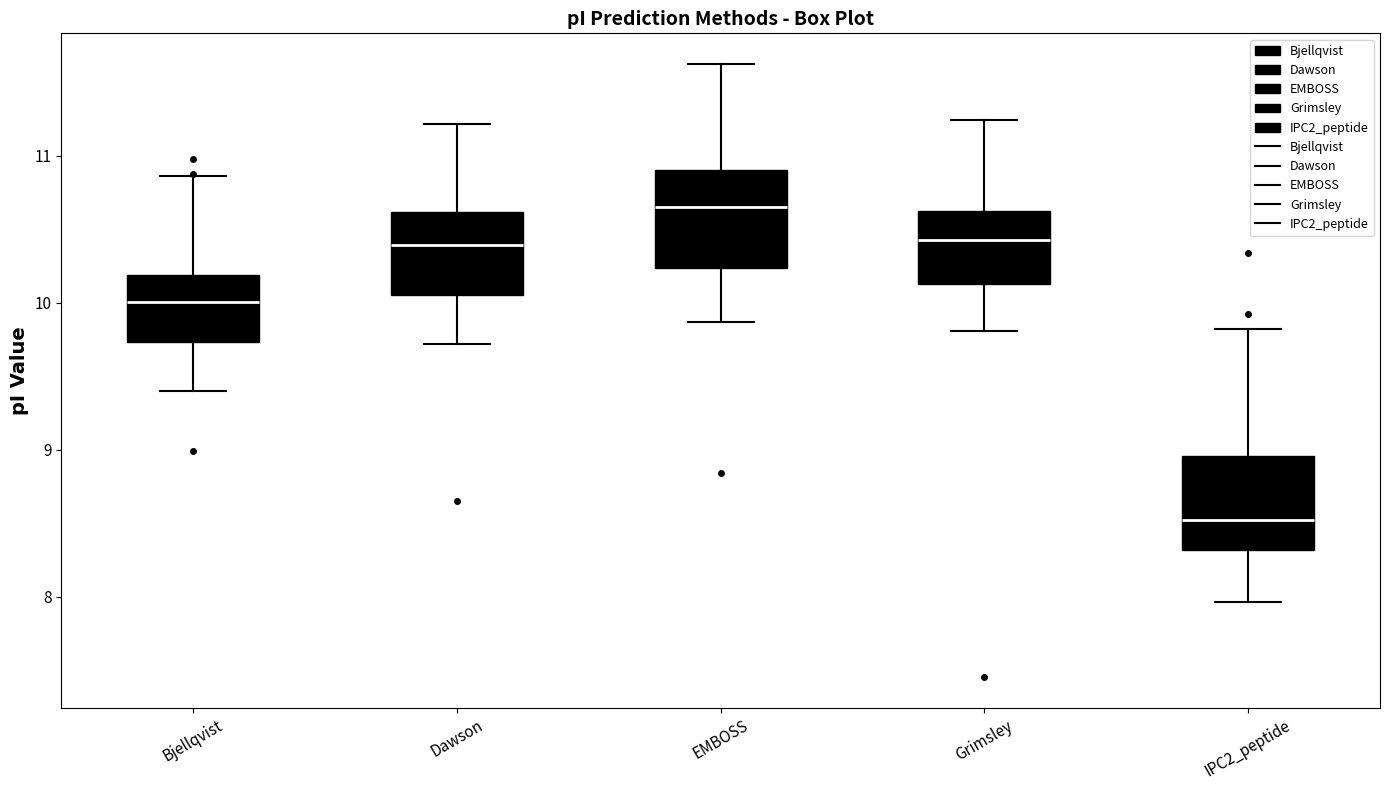

Reading left to right, read every box against the y-axis: the position of its median line, the range the box covers, and the ends of its whiskers. The values are not printed on the chart, so give them approximately, as read against the axis.

Bjellqvist: median 10.0, box 9.7 to 10.2, whiskers 9.4 to 10.9
Dawson: median 10.4, box 10.1 to 10.6, whiskers 9.7 to 11.2
EMBOSS: median 10.7, box 10.2 to 10.9, whiskers 9.9 to 11.6
Grimsley: median 10.4, box 10.1 to 10.6, whiskers 9.8 to 11.2
IPC2_peptide: median 8.5, box 8.3 to 9.0, whiskers 8.0 to 9.8